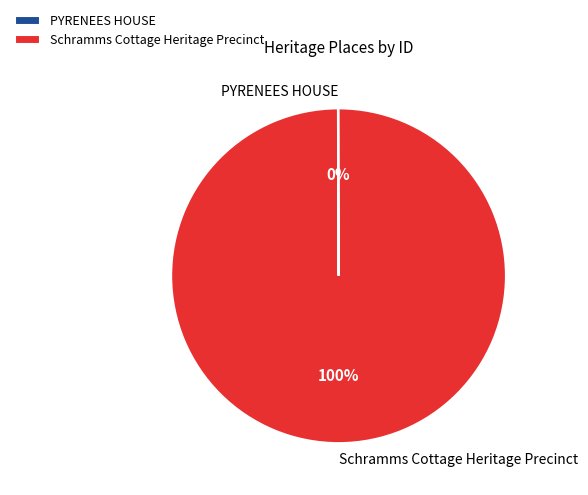

Is there any slice that represents more than half of the pie?

Yes